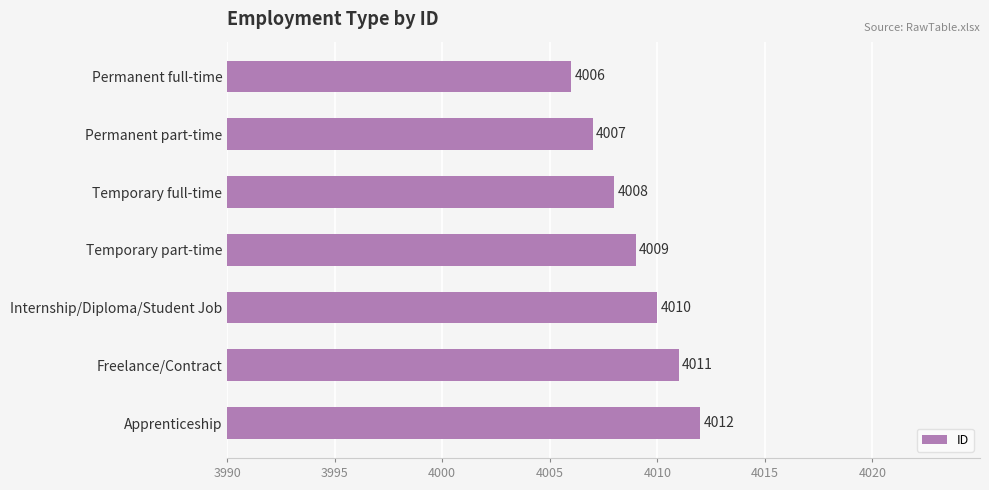

At which category does the chart reach its minimum across all series?

Permanent full-time